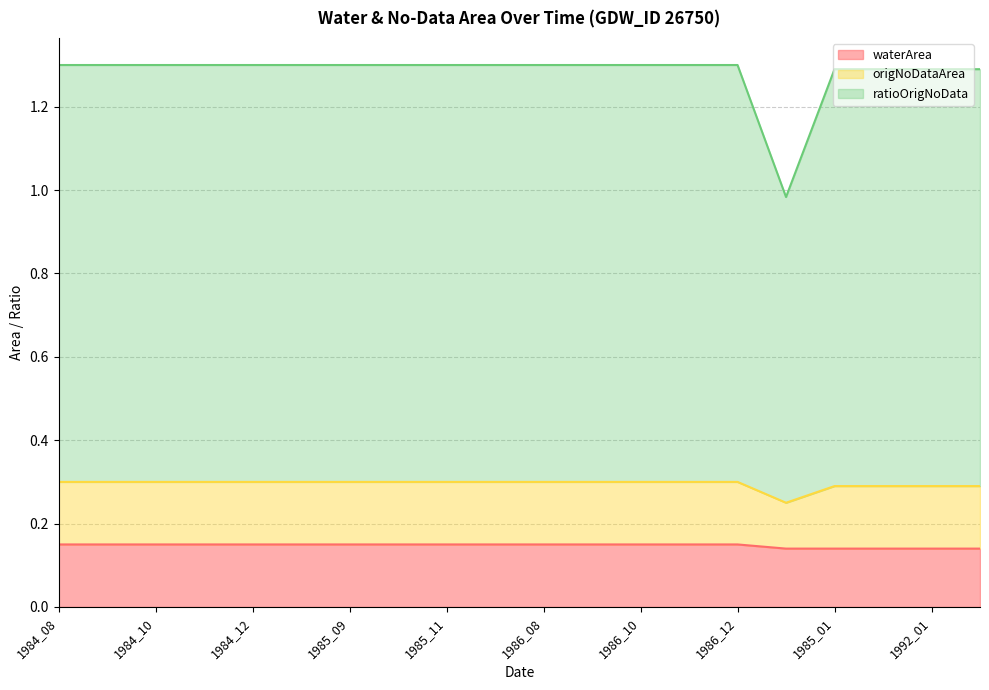

Between 1986_01 and 1997_08, which is larger?

1986_01